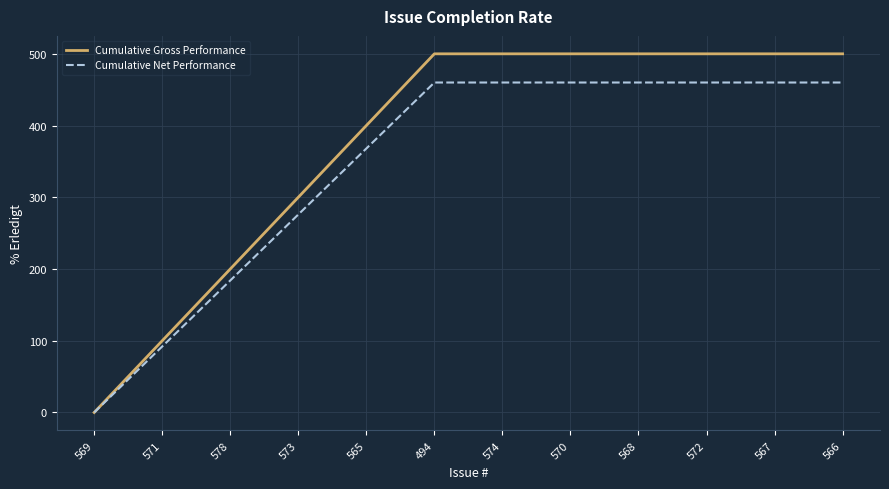

What position from the left is 569?

1